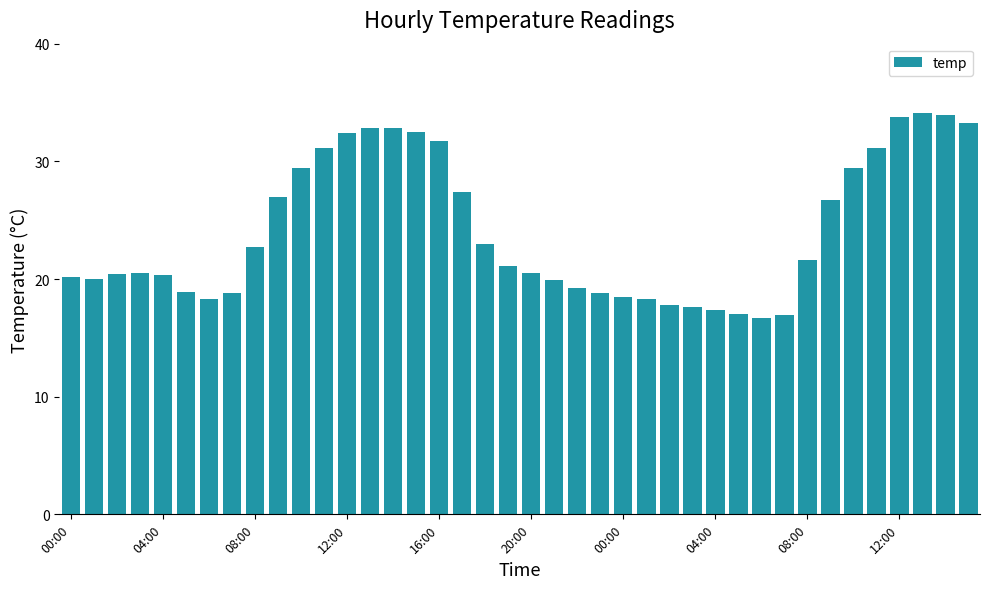

What is the sum of all values?

963.8